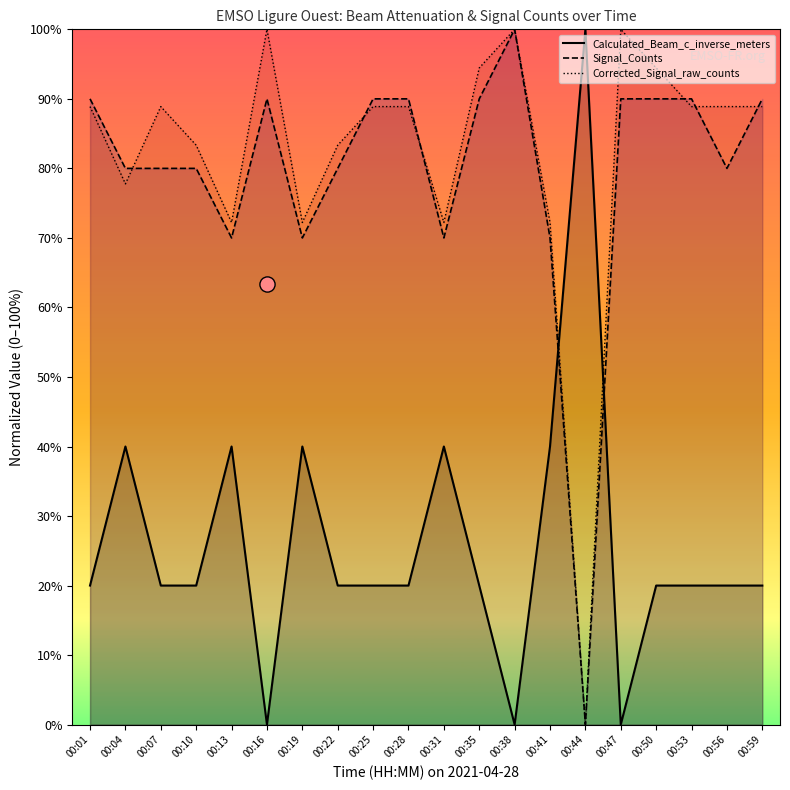

What is the total value across all series at 00:10?

1.8